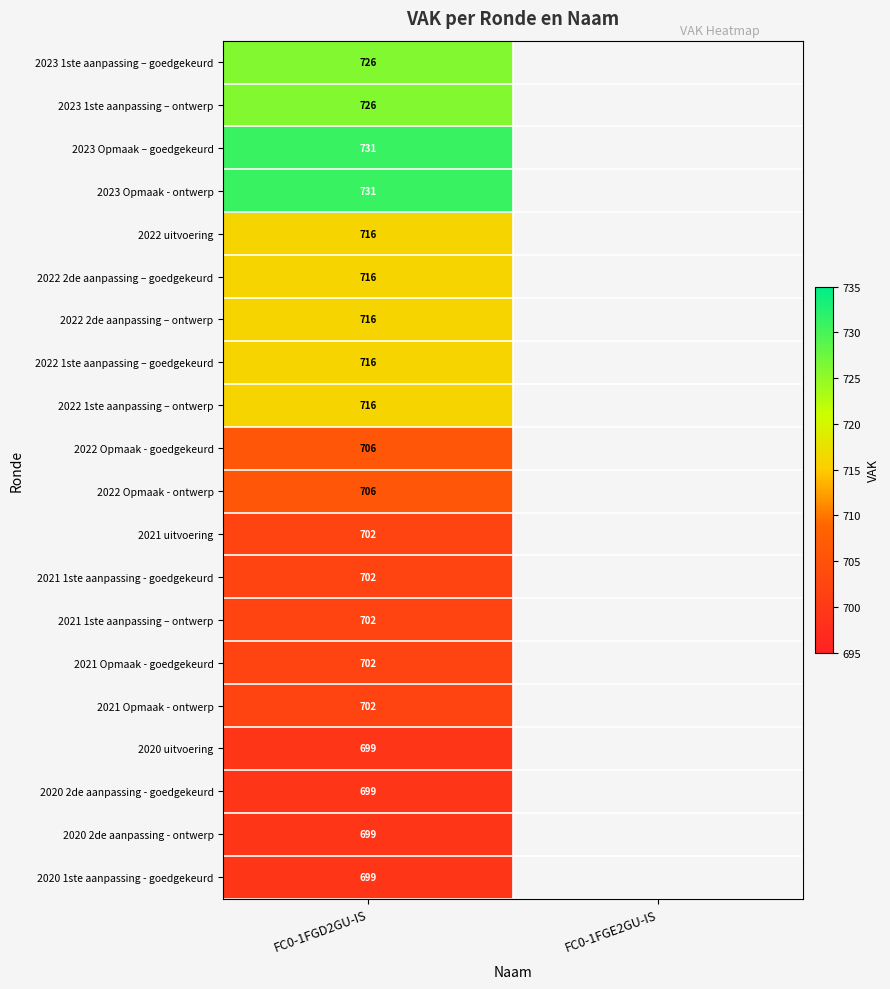

Between FC0-1FGE2GU-IS and FC0-1FGD2GU-IS, which is larger?

FC0-1FGD2GU-IS